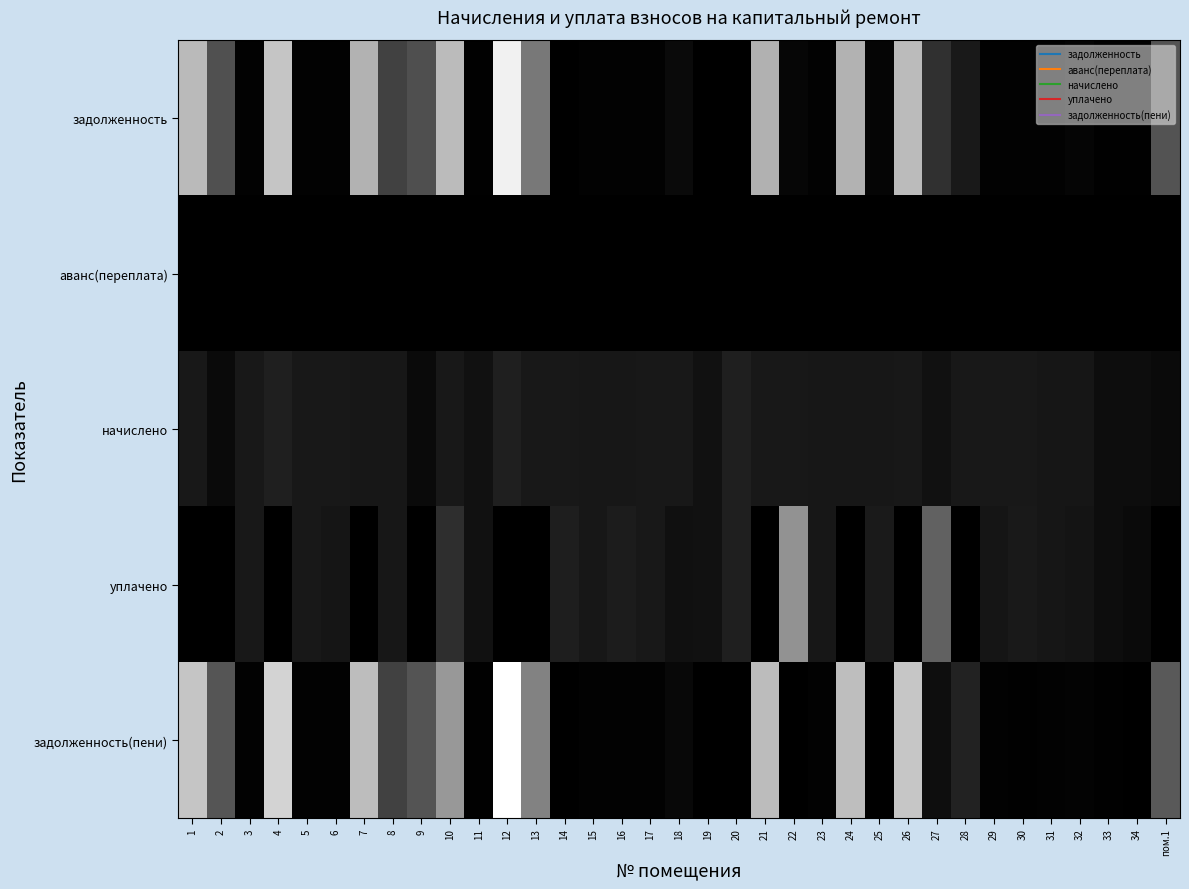

Reading left to right, transcribe all the data shown in this chart.

задолженность: 1=20219.9	2=8691.9	3=291.0	4=21374.2	5=292.0	6=292.0	7=19372.8	8=7117.9	9=8655.2	10=20330.4	11=207.2	12=26149.5	13=13025.7	14=0.0	15=278.9	16=279.8	17=290.4	18=1172.4	19=0.0	20=17.8	21=19242.4	22=682.9	23=278.8	24=19409.6	25=577.7	26=20293.5	27=5252.8	28=2783.8	29=293.6	30=243.5	31=272.4	32=547.6	33=165.4	34=165.9	пом.1=9097.2
аванс(переплата): 1=0.0	2=0.0	3=0.0	4=0.0	5=0.0	6=0.0	7=0.0	8=0.0	9=0.0	10=0.0	11=0.0	12=0.0	13=0.0	14=0.0	15=0.0	16=0.0	17=0.0	18=0.0	19=0.0	20=0.0	21=0.0	22=0.0	23=0.0	24=0.0	25=0.0	26=0.0	27=0.0	28=0.0	29=0.0	30=0.0	31=0.0	32=0.0	33=0.0	34=0.0	пом.1=0.0
начислено: 1=2618.7	2=1125.7	3=2618.7	4=3420.1	5=2628.3	6=2628.3	7=2509.0	8=2513.8	9=1121.0	10=2633.0	11=1865.1	12=3386.7	13=2637.8	14=2642.6	15=2509.0	16=2518.6	17=2614.0	18=2628.3	19=1879.4	20=3391.5	21=2642.6	22=2637.8	23=2509.0	24=2513.8	25=2599.7	26=2628.3	27=1860.3	28=2633.0	29=2642.6	30=2633.0	31=2451.8	32=2470.9	33=1488.2	34=1493.0	пом.1=1178.2
уплачено: 1=0.0	2=0.0	3=2618.7	4=0.0	5=2628.3	6=2336.2	7=0.0	8=2500.0	9=0.0	10=5000.0	11=1865.1	12=0.0	13=0.0	14=3349.0	15=2509.0	16=3078.2	17=2614.0	18=1752.2	19=1879.4	20=3394.5	21=0.0	22=15923.2	23=2509.0	24=0.0	25=2888.3	26=0.0	27=10575.2	28=0.0	29=2349.0	30=2768.2	31=2451.8	32=2247.8	33=1488.2	34=1193.0	пом.1=0.0
задолженность(пени): 1=21475.7	2=9231.8	3=291.0	4=22923.0	5=292.0	6=292.0	7=20575.9	8=7220.2	9=9192.7	10=16588.3	11=207.2	12=27773.6	13=14163.0	14=0.0	15=278.8	16=283.0	17=290.4	18=879.6	19=0.0	20=14.8	21=20489.4	22=0.0	23=278.8	24=20615.0	25=0.0	26=21553.9	27=1614.1	28=3717.9	29=293.6	30=121.2	31=272.4	32=371.8	33=165.4	34=31.8	пом.1=9662.1